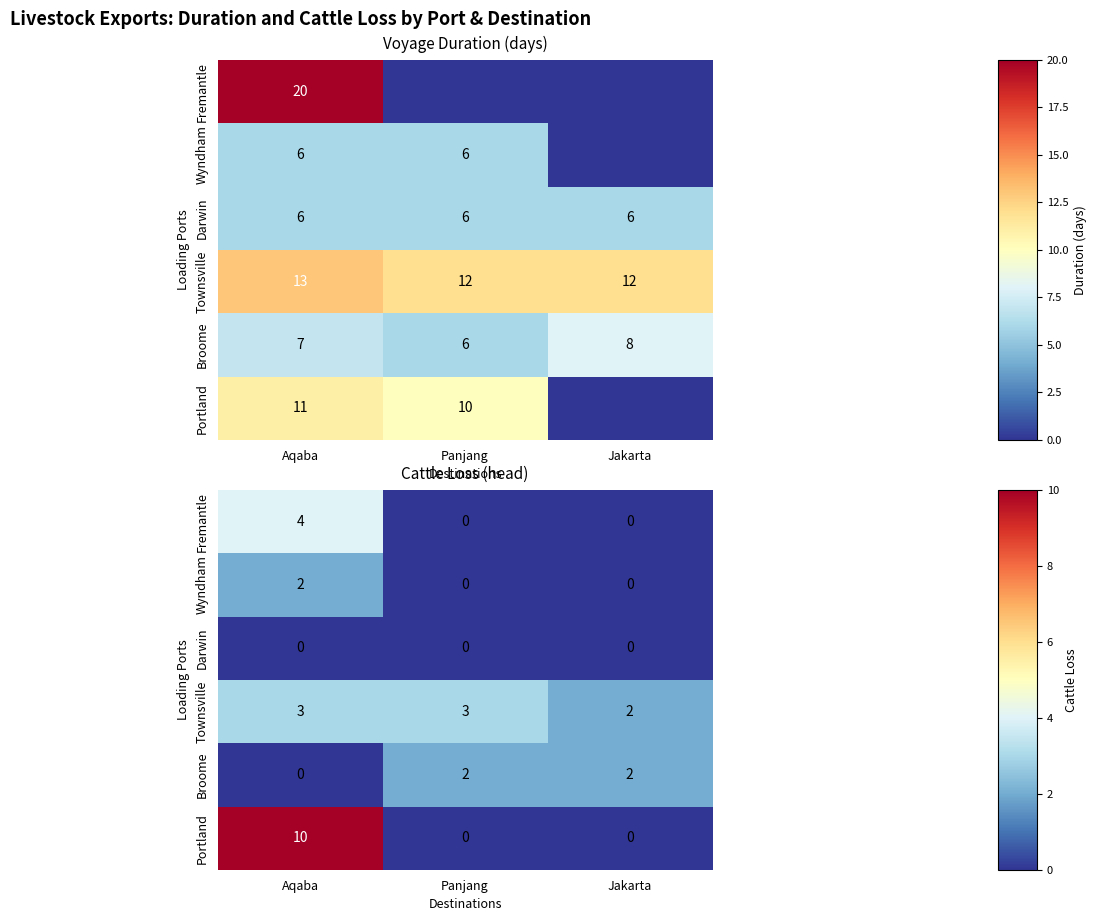

What is the average value of the Townsville series?

3